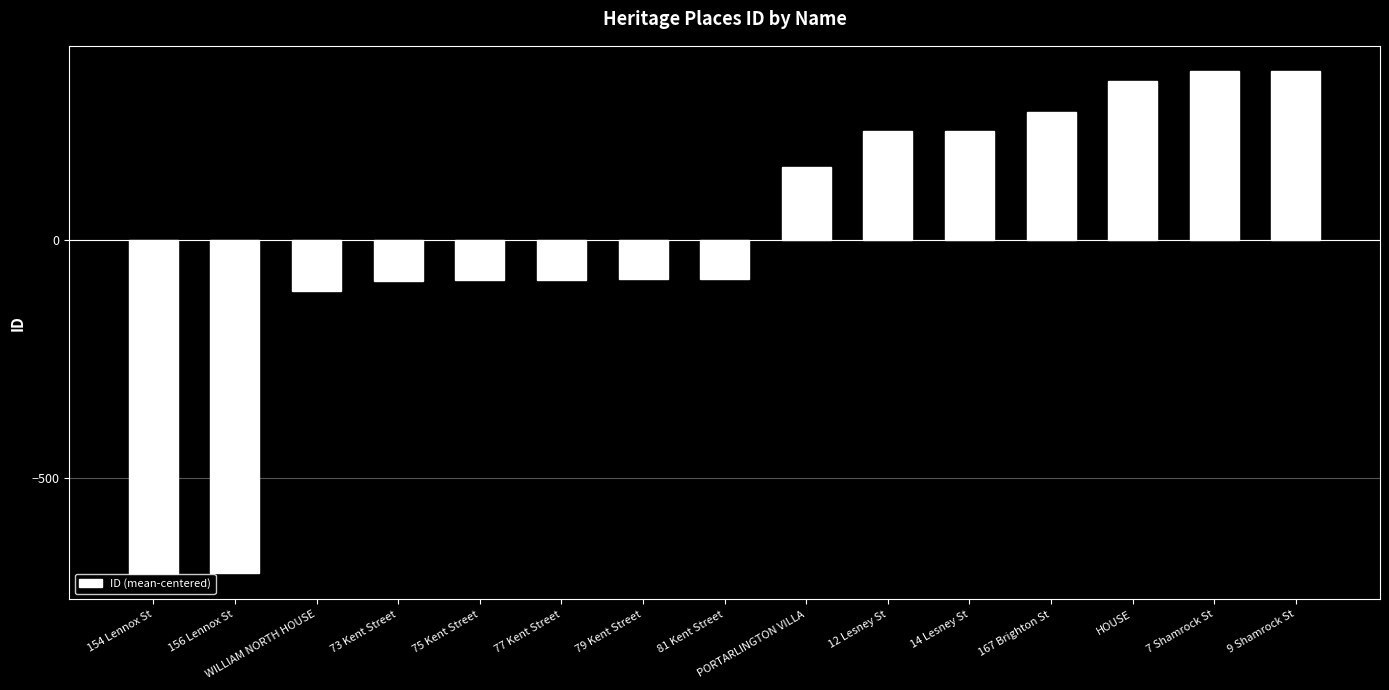

What is the label of the 10th bar from the left?

12 Lesney St